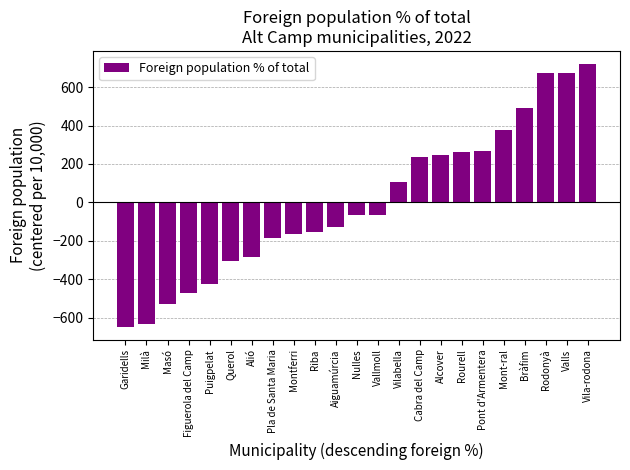

How many values are below zero?

13